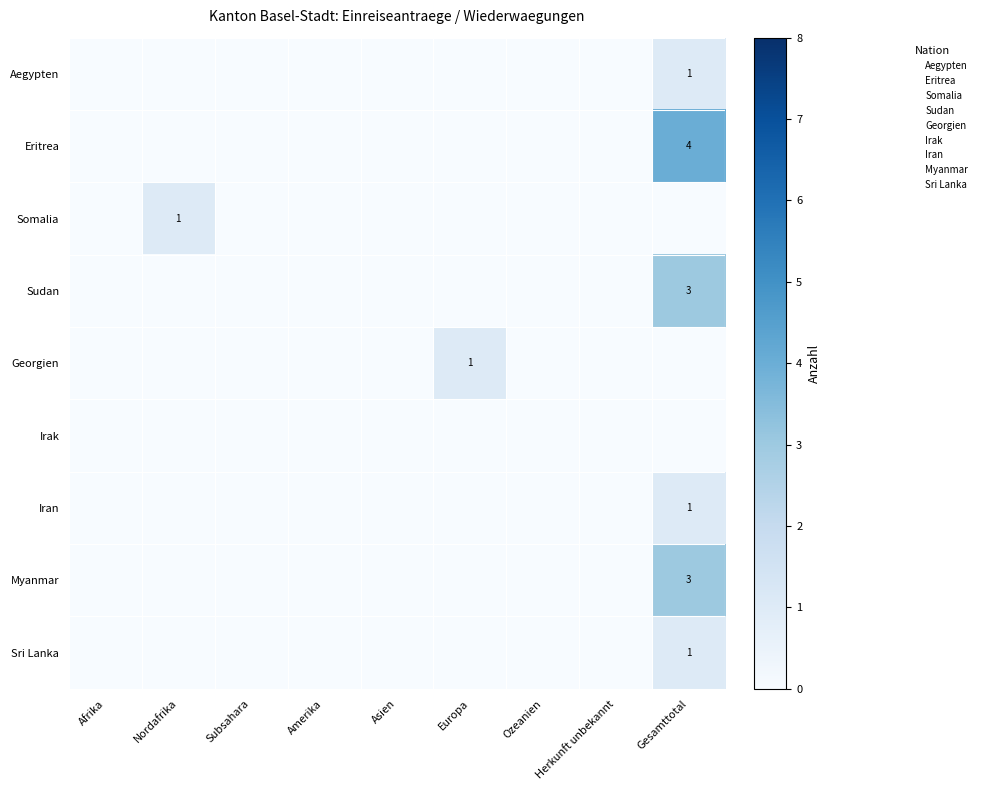

What is the total value across all series at Gesamttotal?

13